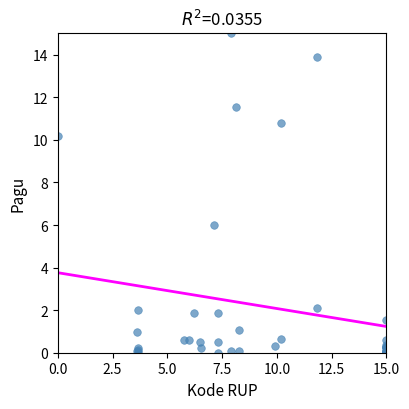

What Y value in the scatter plot is closest to 7?

6.0